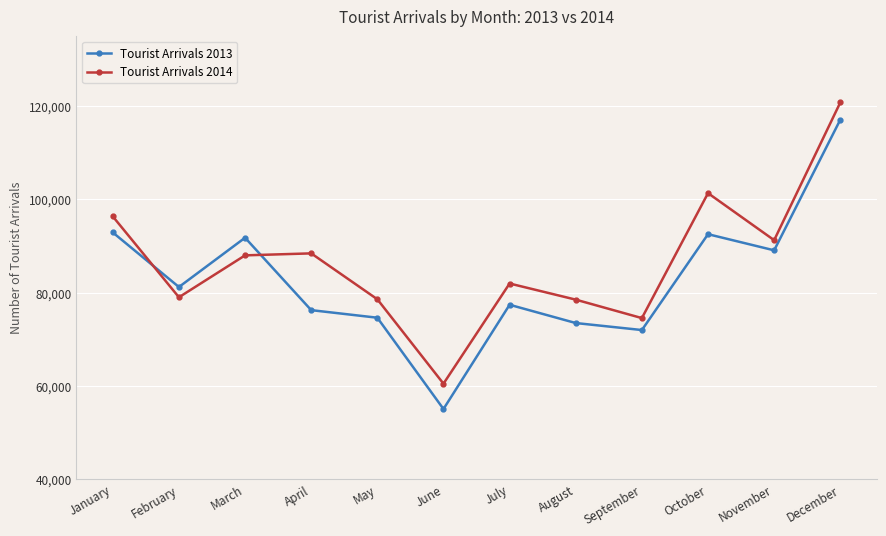

Rank the series by their maximum value, from highest to lowest.

Tourist Arrivals 2014, Tourist Arrivals 2013